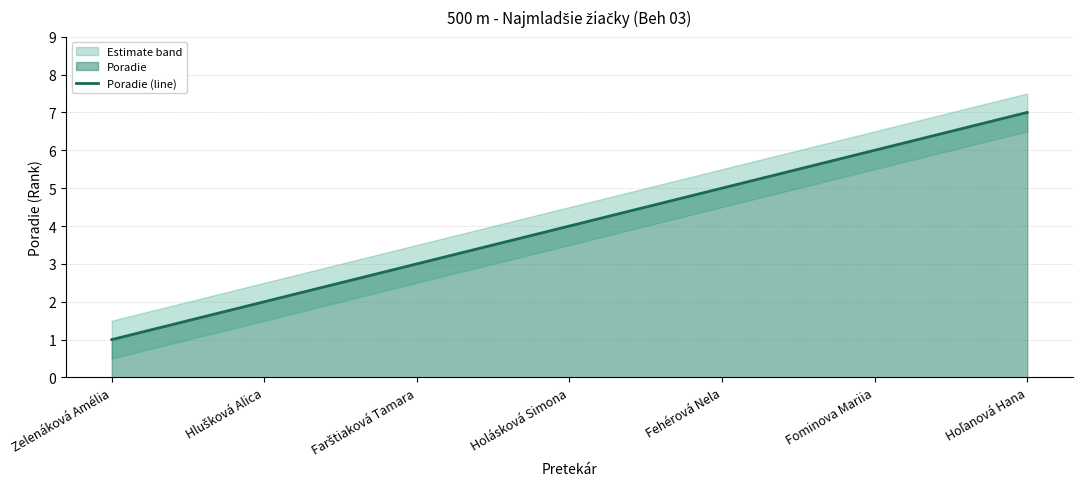

Reading left to right, transcribe all the data shown in this chart.

Zelenáková Amélia=1	Hlušková Alica=2	Farštiaková Tamara=3	Holásková Simona=4	Fehérová Nela=5	Fominova Mariia=6	Hoľanová Hana=7